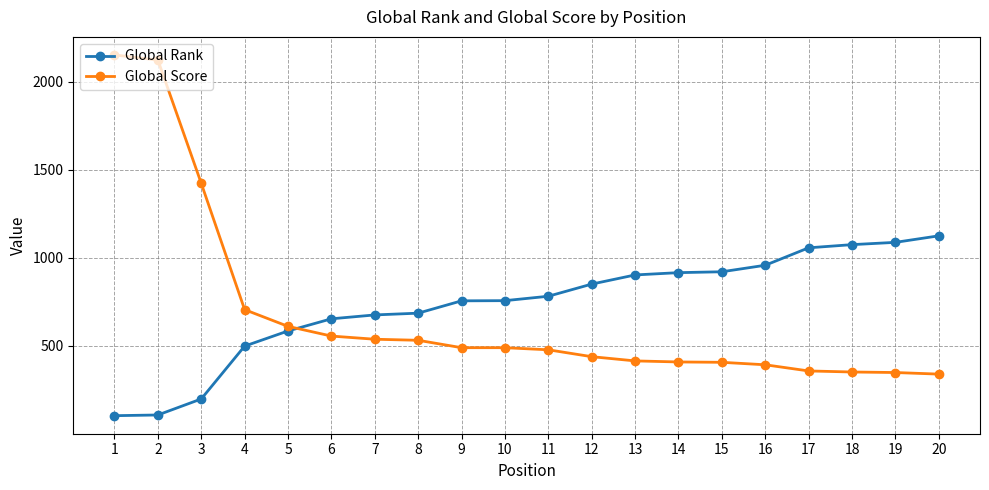

The value of Global Score at 2 is 2122. True or false?

True